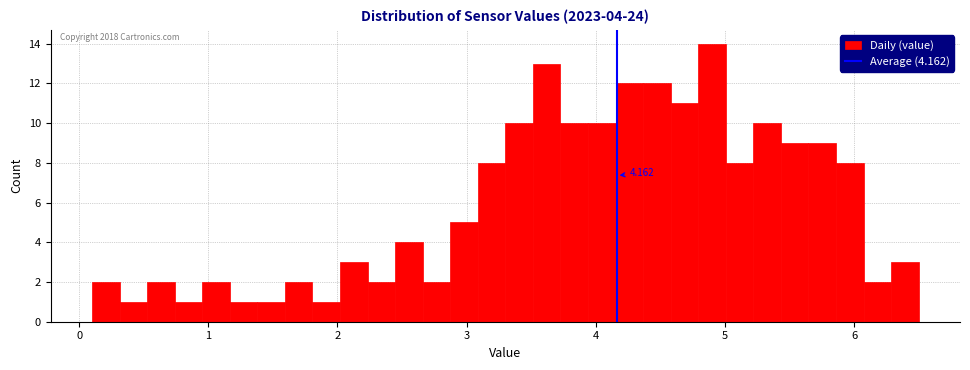

Read against the x-axis, roughly where is the centre of the tallest bar?

4.9